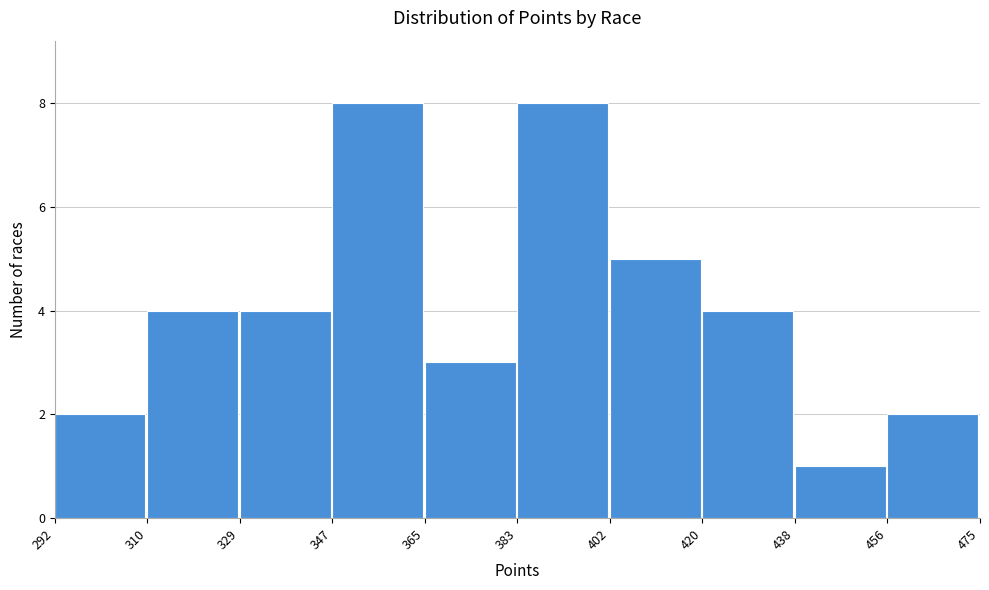

Reading left to right, transcribe this chart: for each bar, give the range it covers on the x-axis and its height. The values are not printed on the chart, so give them approximately, as read against the axis.

292 to 310: 2
310 to 329: 4
329 to 347: 4
347 to 365: 8
365 to 383: 3
383 to 402: 8
402 to 420: 5
420 to 438: 4
438 to 456: 1
456 to 475: 2